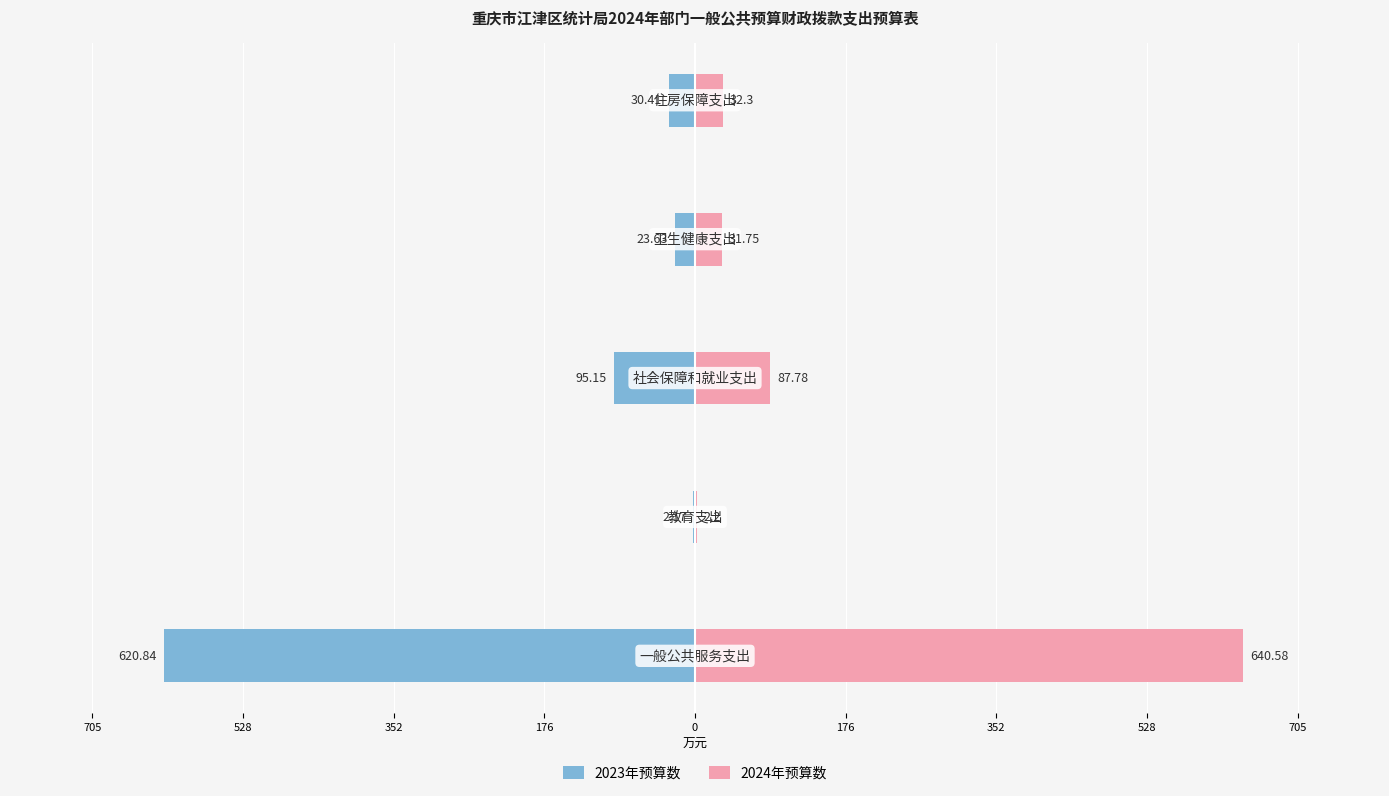

Between 705 and 528, which is larger?

528